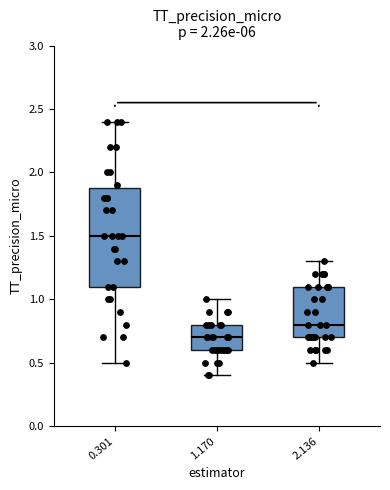

Reading left to right, read every box against the y-axis: the position of its median line, the range the box covers, and the ends of its whiskers. The values are not printed on the chart, so give them approximately, as read against the axis.

0.301: median 1.5, box 1.1 to 1.9, whiskers 0.5 to 2.4
1.170: median 0.7, box 0.6 to 0.8, whiskers 0.4 to 1.0
2.136: median 0.8, box 0.7 to 1.1, whiskers 0.5 to 1.3